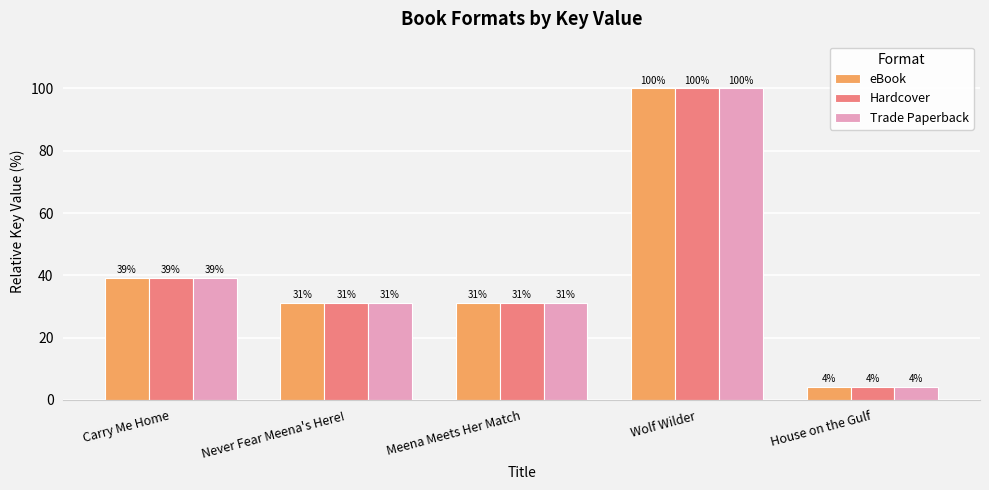

What is the difference between the second highest and minimum values in the Trade Paperback series?

35.0